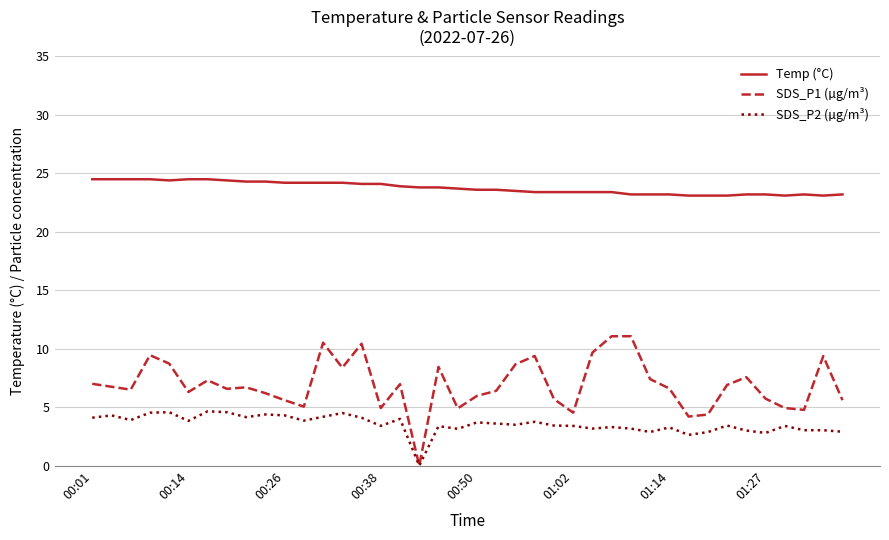

What is the greatest value displayed?

24.5